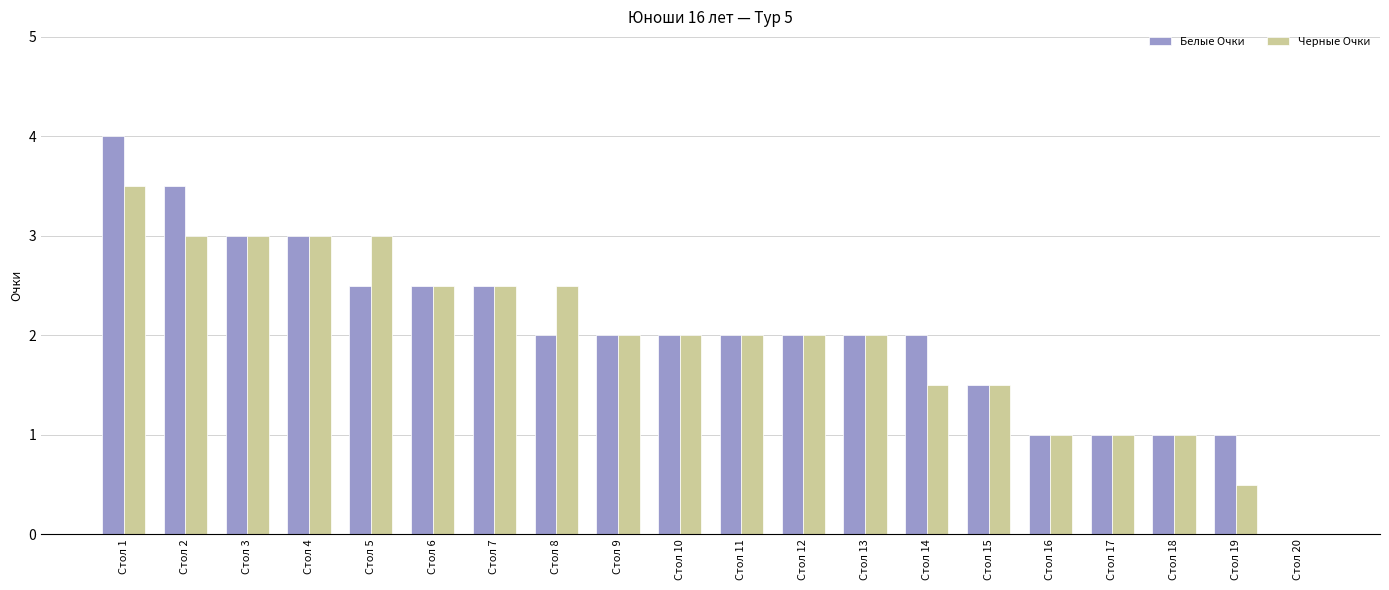

What is the maximum value shown in the chart?

4.0